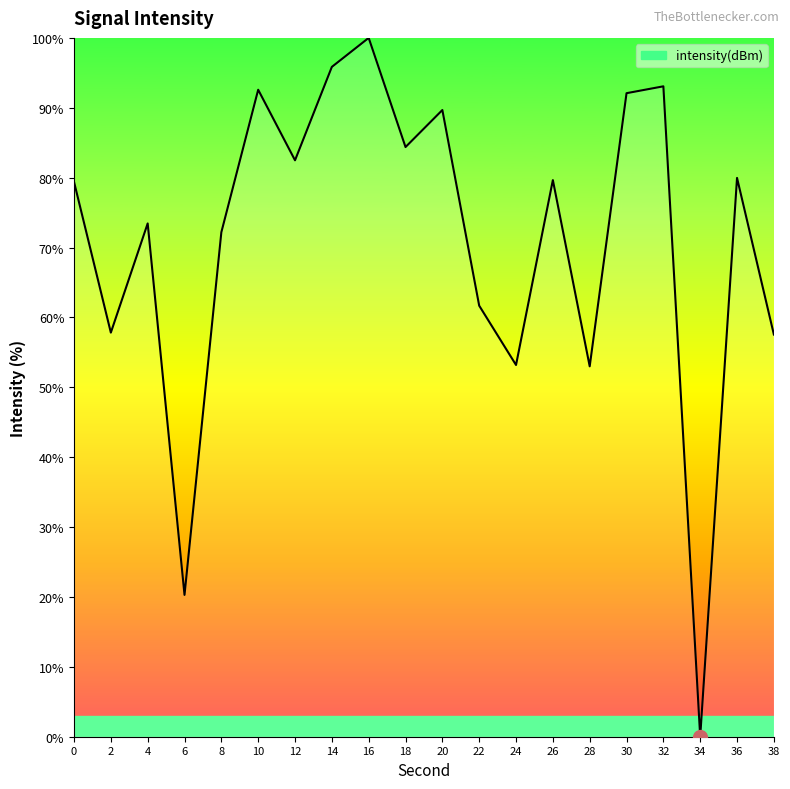

The value at 28 is 86.5. True or false?

False